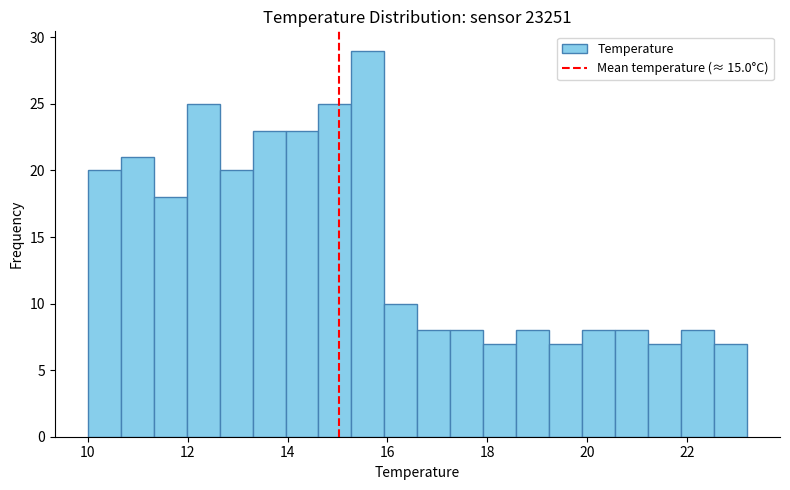

Around what value on the x-axis is the tallest bar? Give the approximate position of its centre, as read against the axis.

15.6